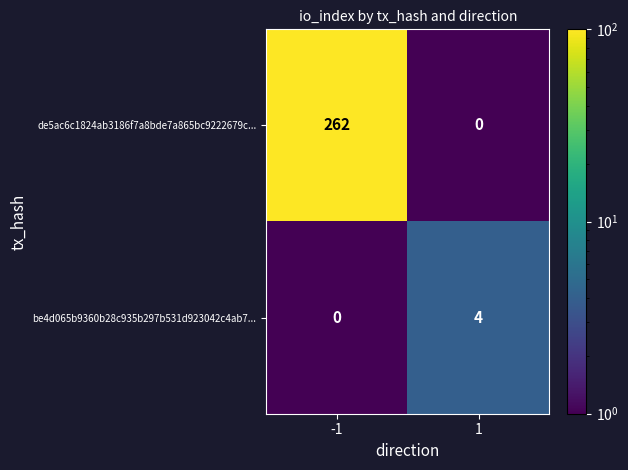

List the series in order of their peak value, lowest first.

be4d065b9360b28c935b297b531d923042c4ab7..., de5ac6c1824ab3186f7a8bde7a865bc9222679c...